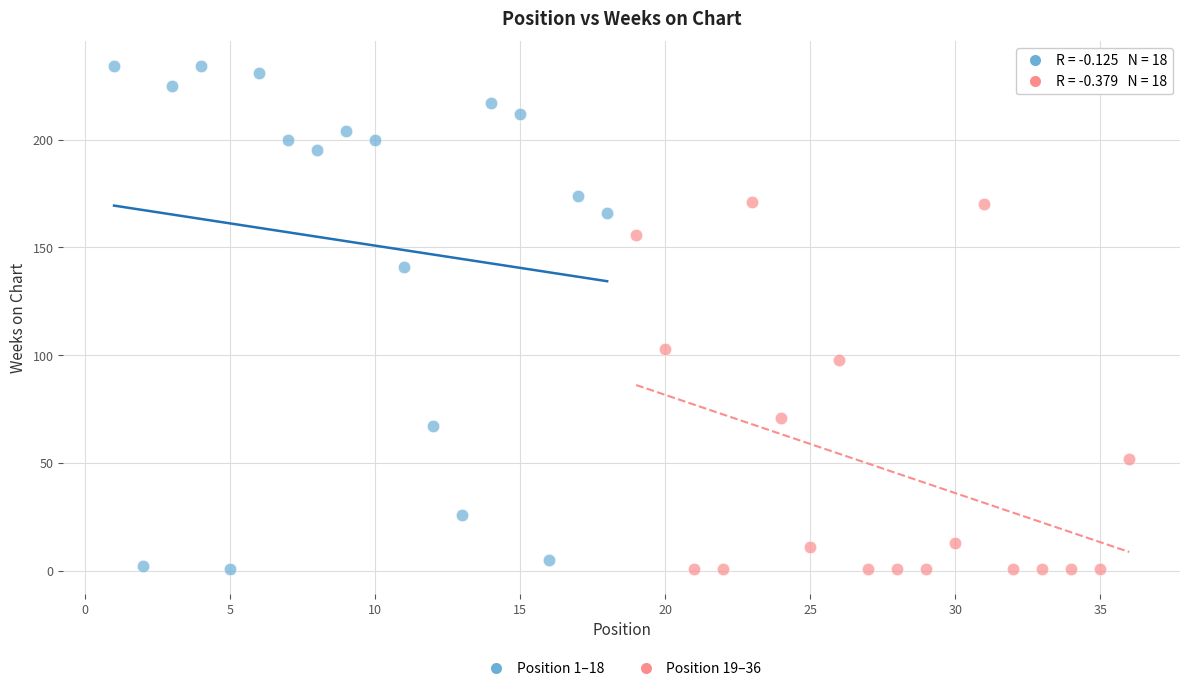

Which series contains the highest Y value?

Position 1–18